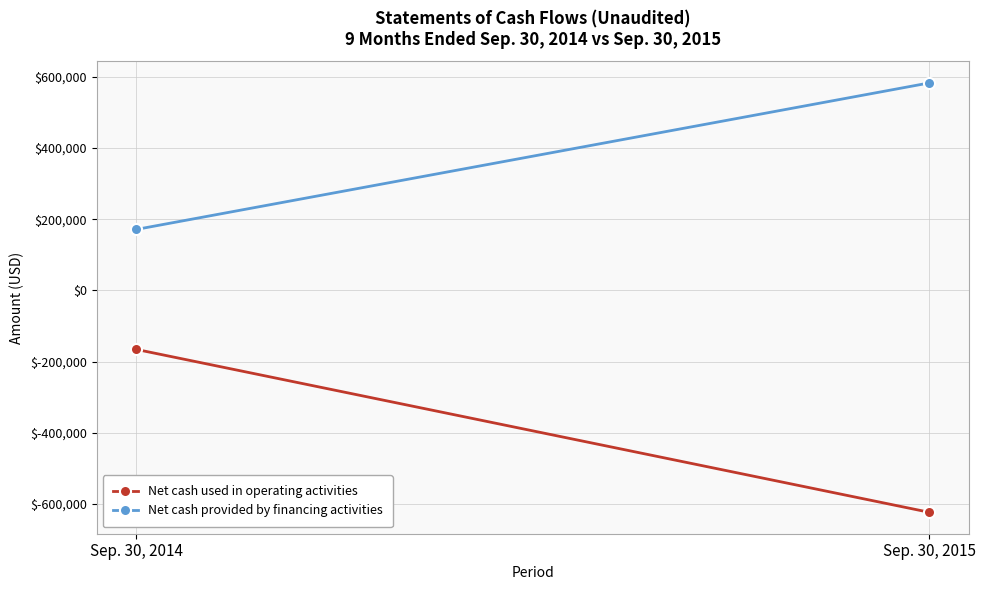

What is the minimum value for Net cash provided by financing activities?

171243